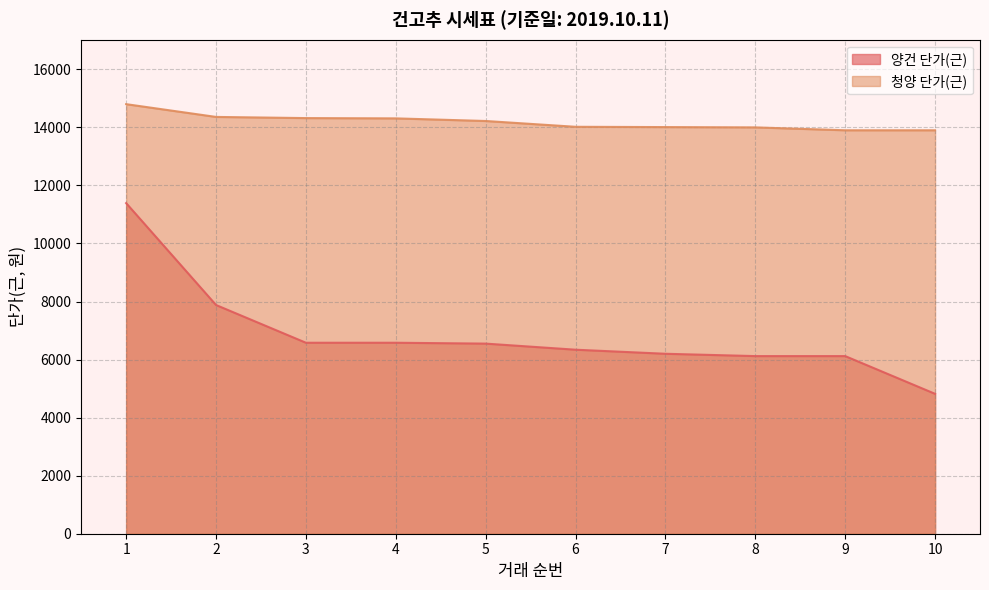

Is the value of 청양 단가(근) at 1 greater than the value of 양건 단가(근) at 1?

Yes